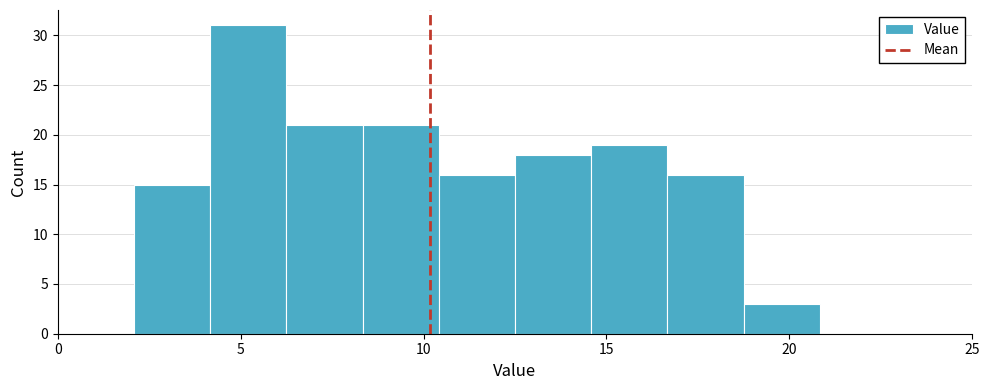

Reading left to right, list every bar in this chart as the range it spans on the x-axis followed by its height. Neither the bar edges nor the heights are printed on the chart, so give them approximately, as read against the axes.

0.0 to 2.0: 0
2.0 to 4.0: 15
4.0 to 6.5: 31
6.5 to 8.5: 21
8.5 to 10.5: 21
10.5 to 12.5: 16
12.5 to 14.5: 18
14.5 to 16.5: 19
16.5 to 19.0: 16
19.0 to 21.0: 3
21.0 to 23.0: 0
23.0 to 25.0: 0